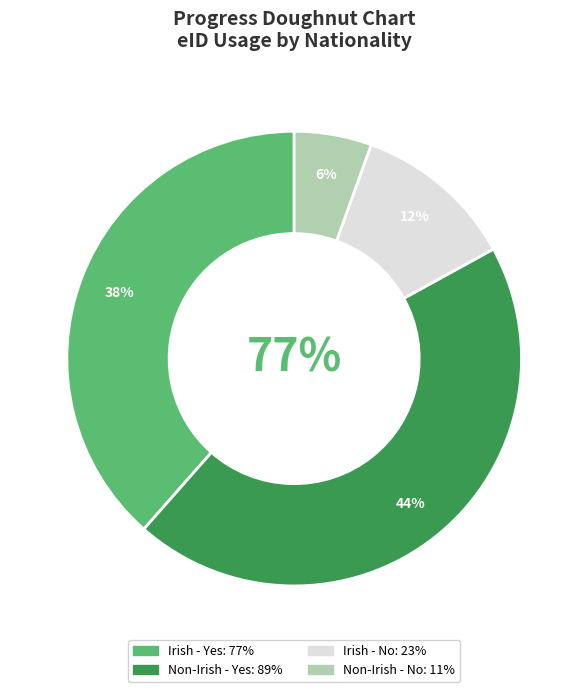

What is the change in value from Non-Irish - Yes to Non-Irish - No?

-78